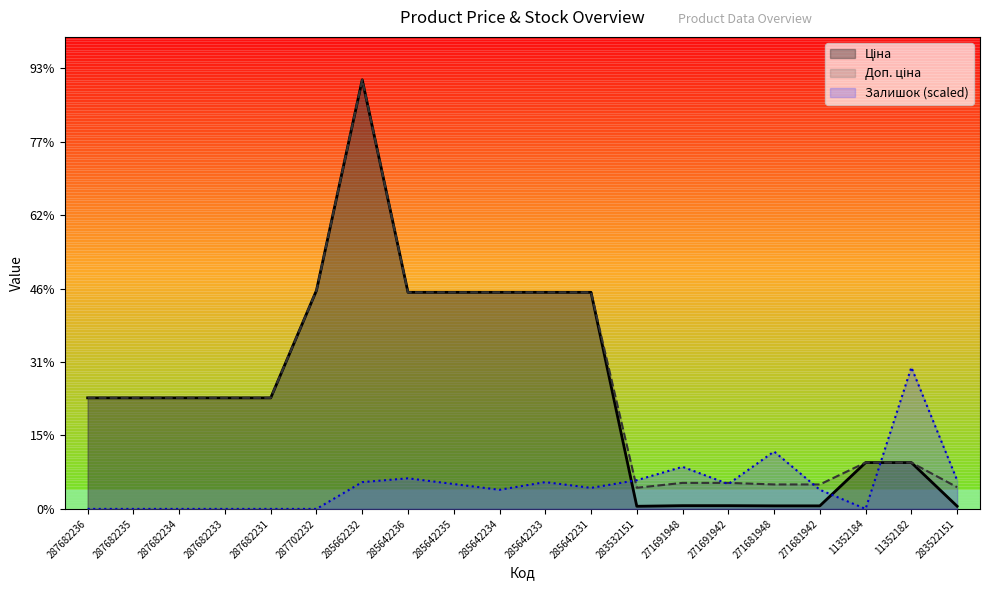

What is the label of the 19th point from the right?

287682235